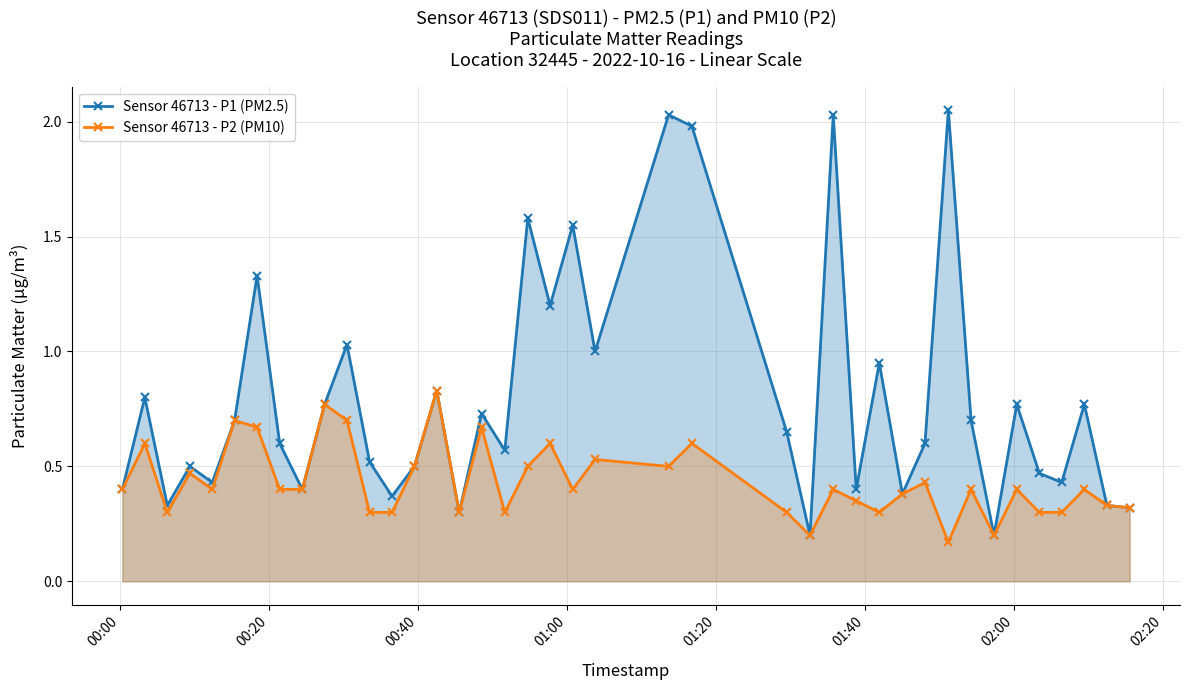

At how many categories does at least one series exceed 2?

3